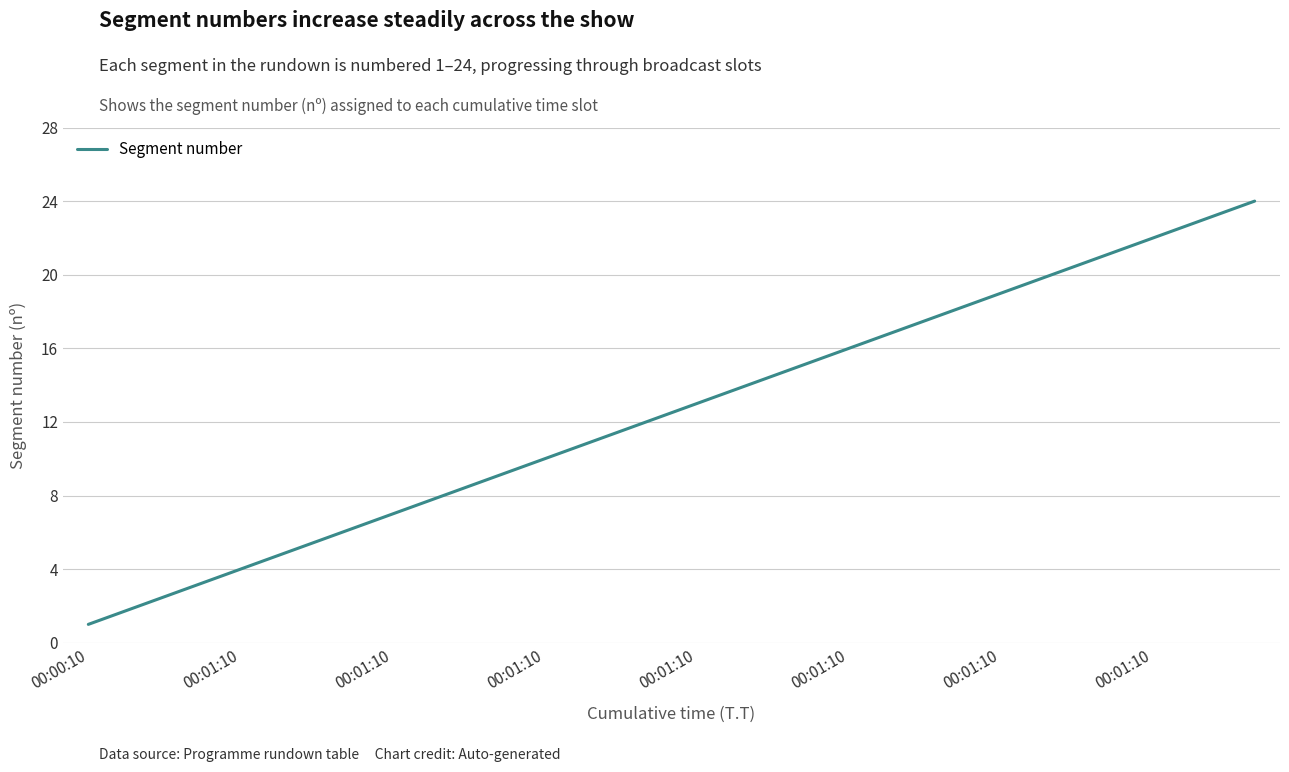

What is the maximum value shown in the chart?

24